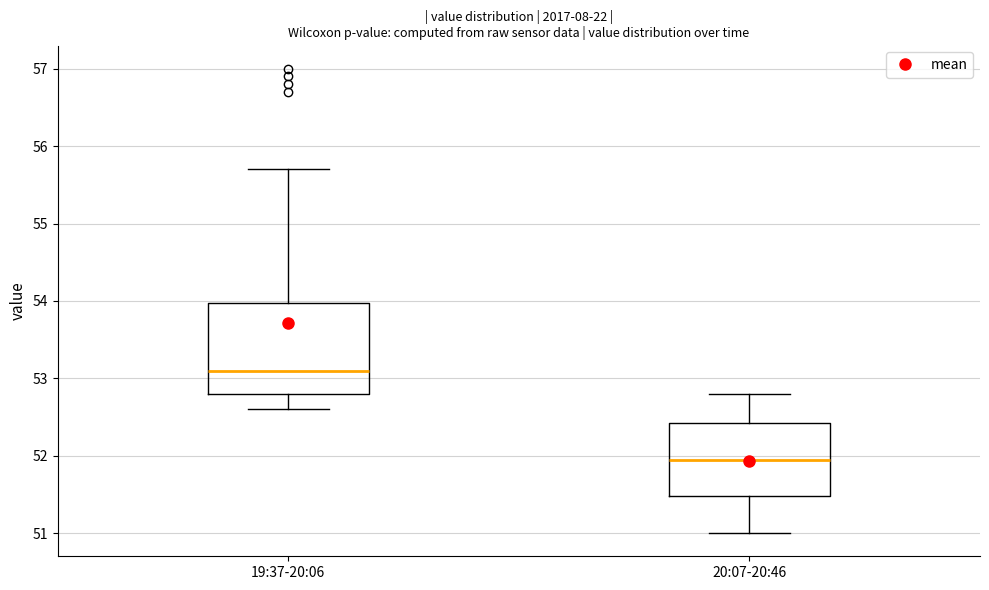

Where is the lower edge of the box for 20:07-20:46 on the y-axis? The values are not printed on the chart, so give them approximately, as read against the axis.

51.5